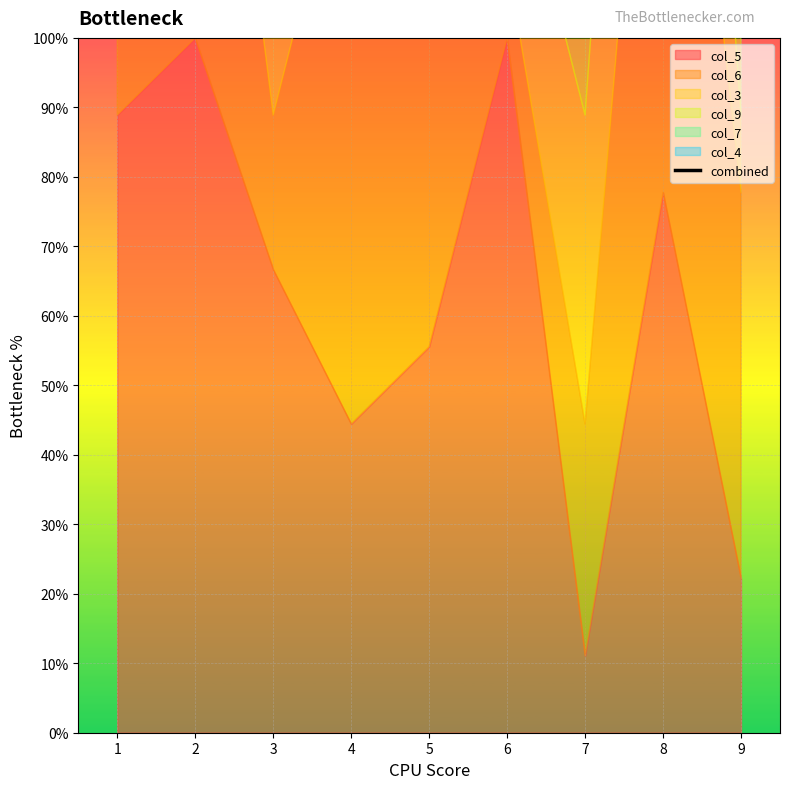

The chart shows a value of 32.2 at 3. True or false?

True